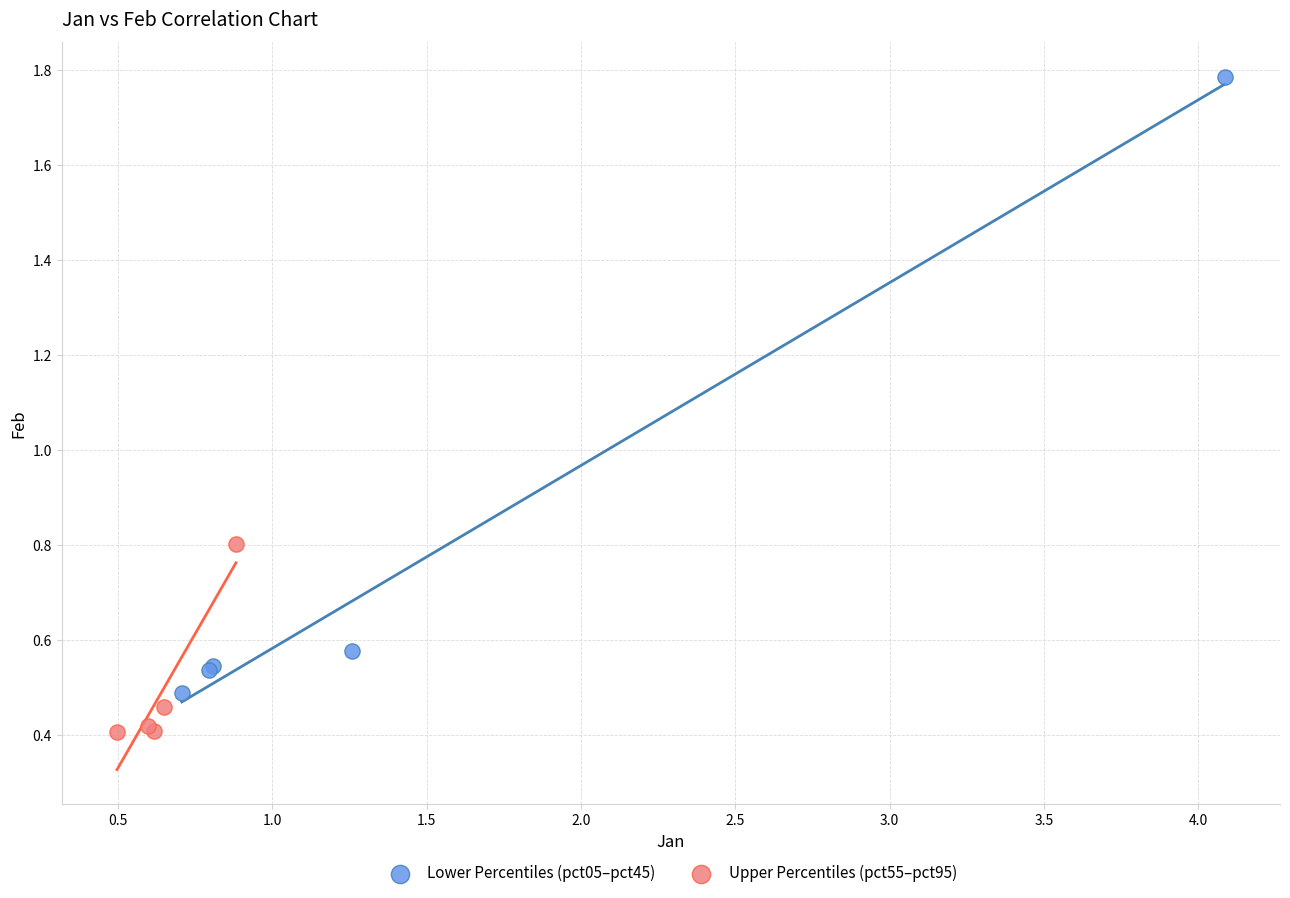

Which series contains the lowest Y value?

Upper Percentiles (pct55–pct95)